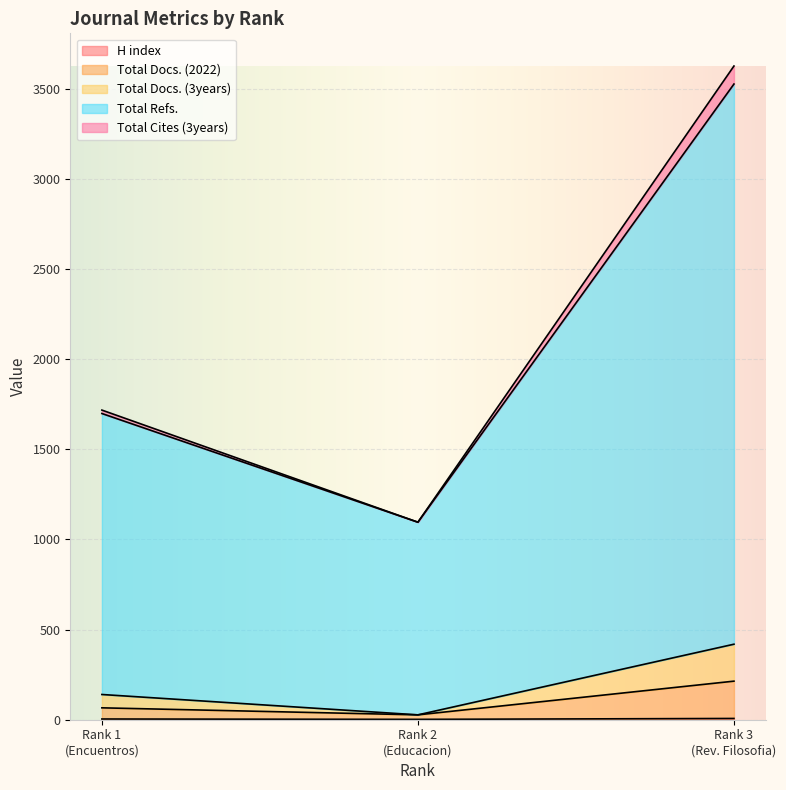

Which category has the highest value across all series?

Rank 3 (Rev. Filosofia)